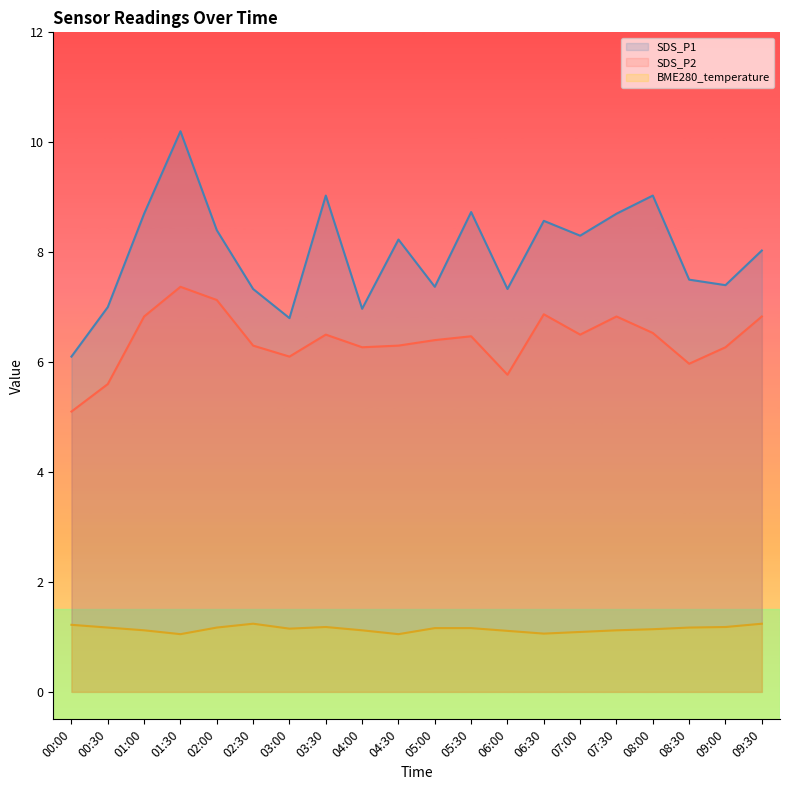

At which category does BME280_temperature reach its first local valley?

01:30